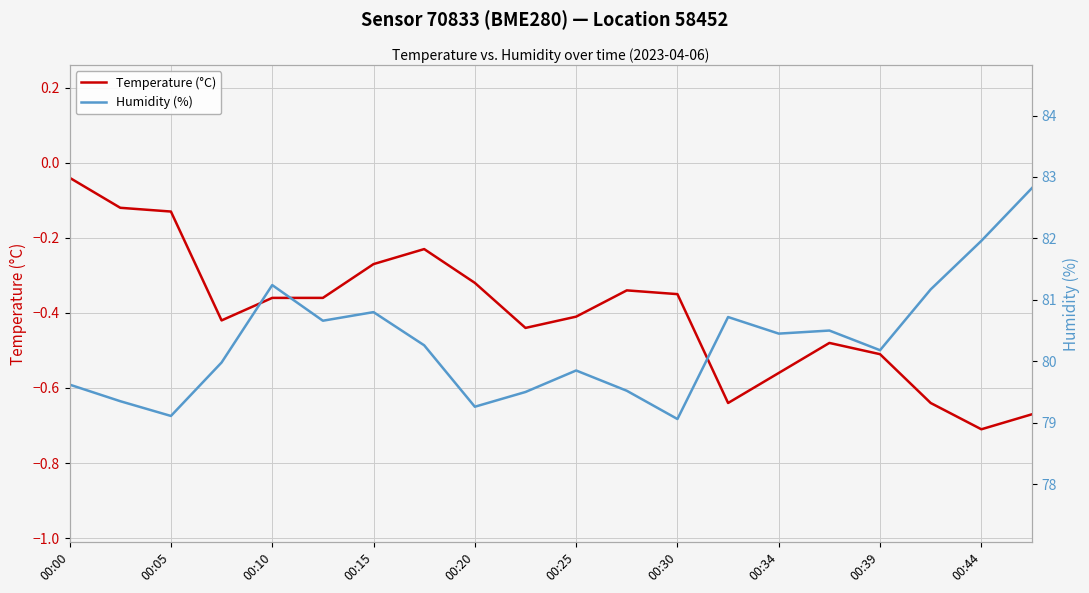

Which category has the lowest value in the Temperature (°C) series?

00:44